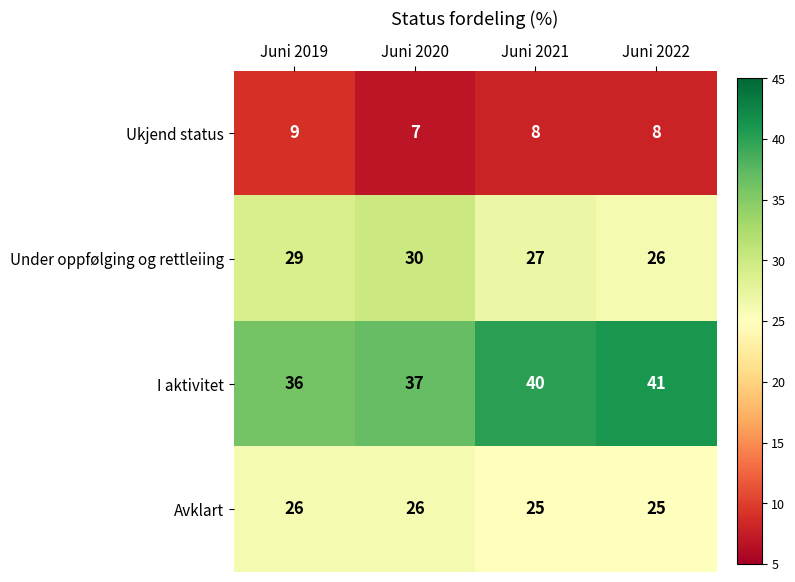

At how many categories does at least one series exceed 24?

4